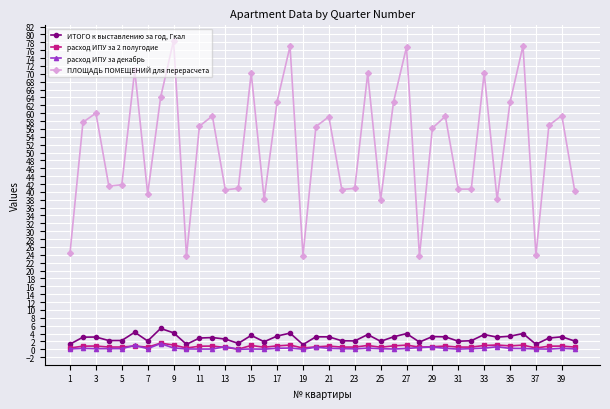

True or false: расход ИПУ за декабрь has more than 2 points higher than both neighbors.

True